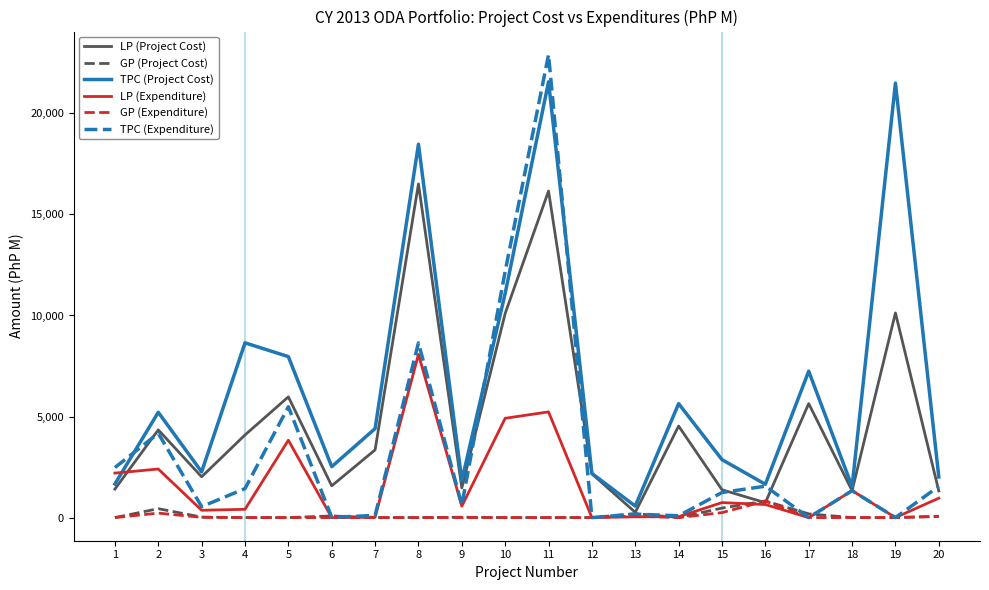

The value of TPC (Expenditure) at 5 is 7413.2. True or false?

False